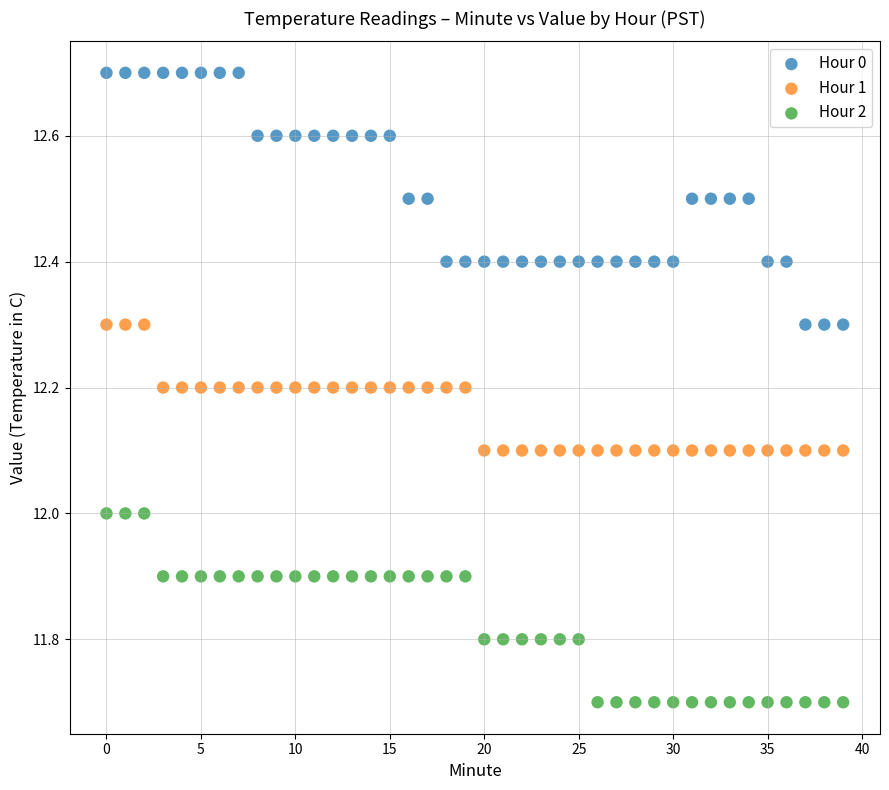

Which series has the largest Y range (max minus min)?

Hour 0